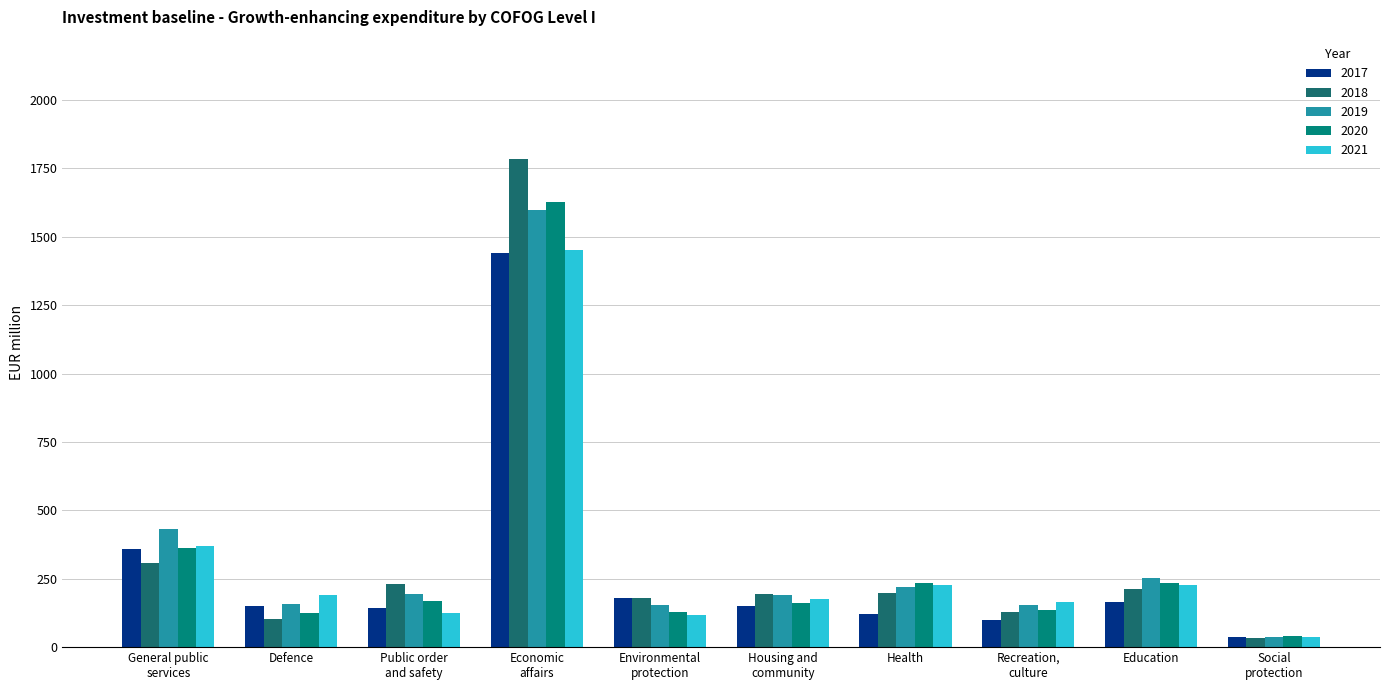

What is the label of the 10th bar from the left?

Social
protection